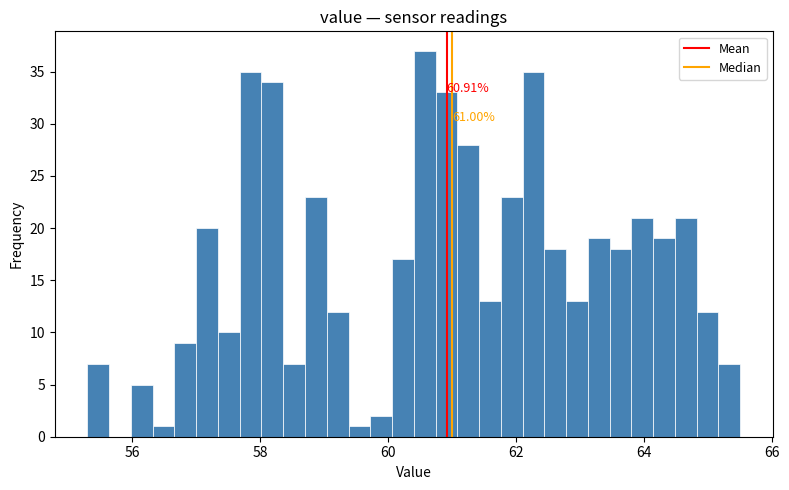

Read against the x-axis, roughly where is the centre of the tallest bar?

60.6